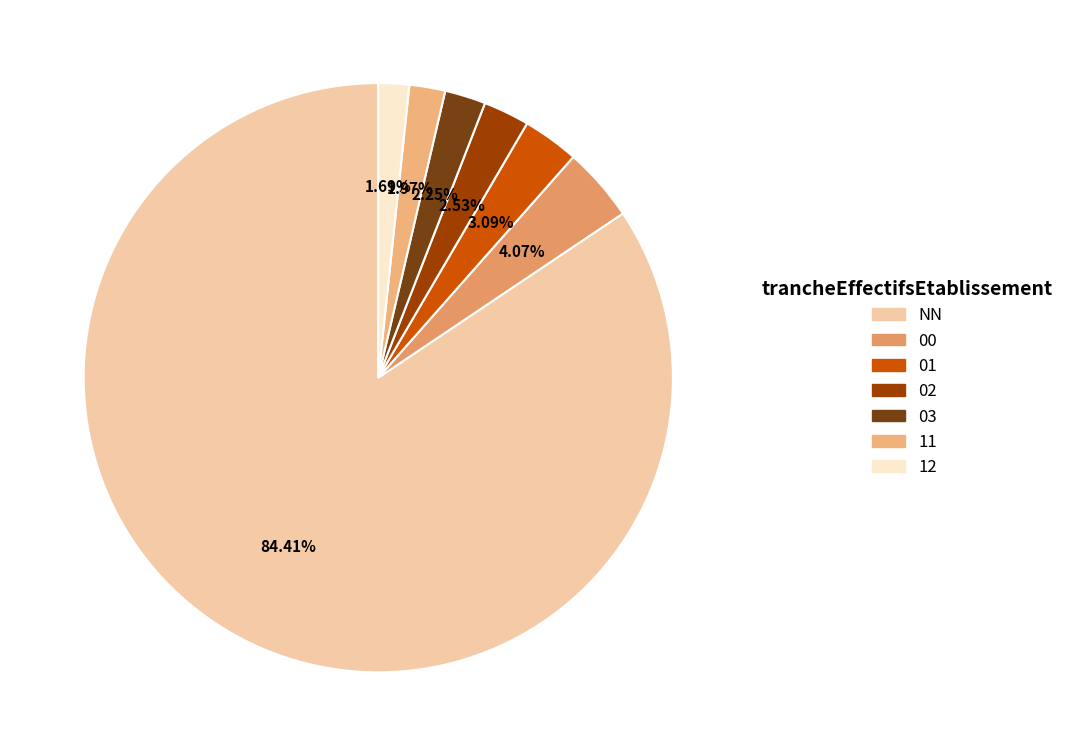

How many slices are in this pie chart?

7